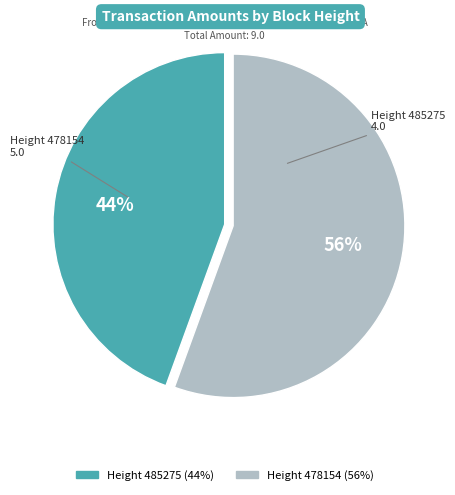

Do Height 478154 and Height 485275 together represent more than half of the pie?

Yes